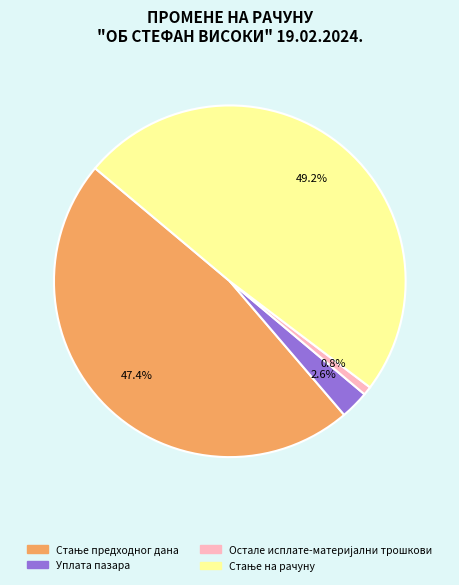

Count the number of slices in the pie.

4